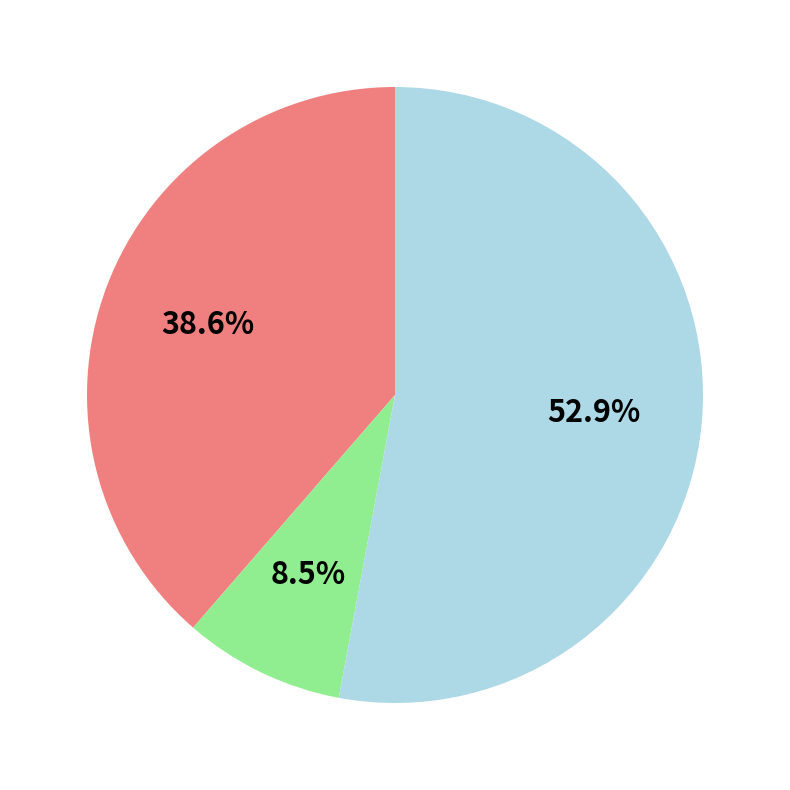

Is there a majority slice in this chart?

Yes